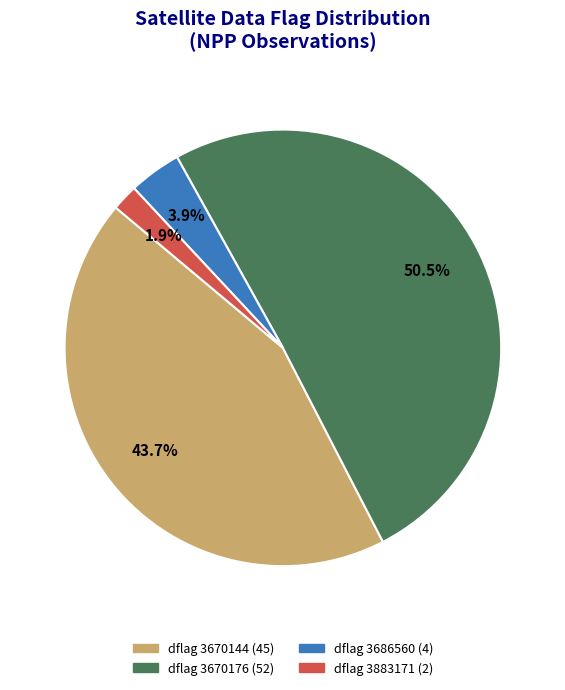

How many slices are in this pie chart?

4